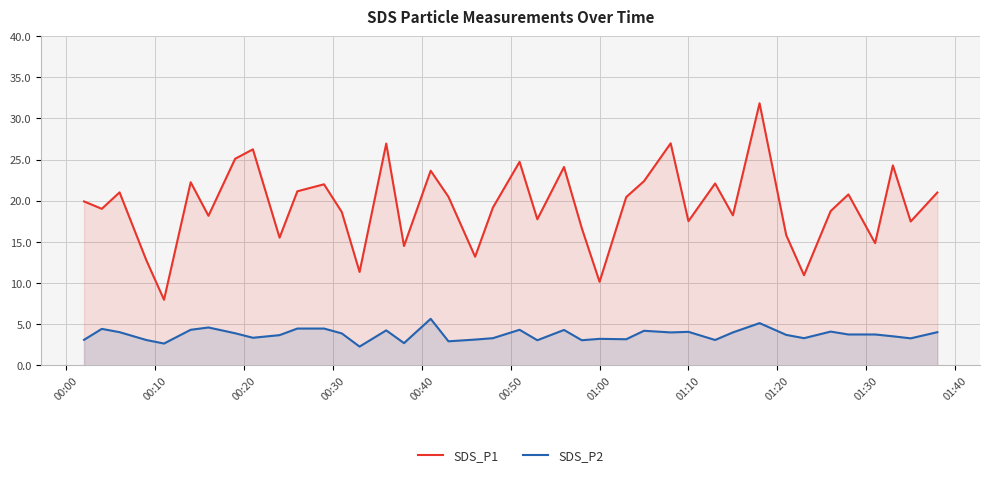

Does the chart have visible grid lines?

Yes